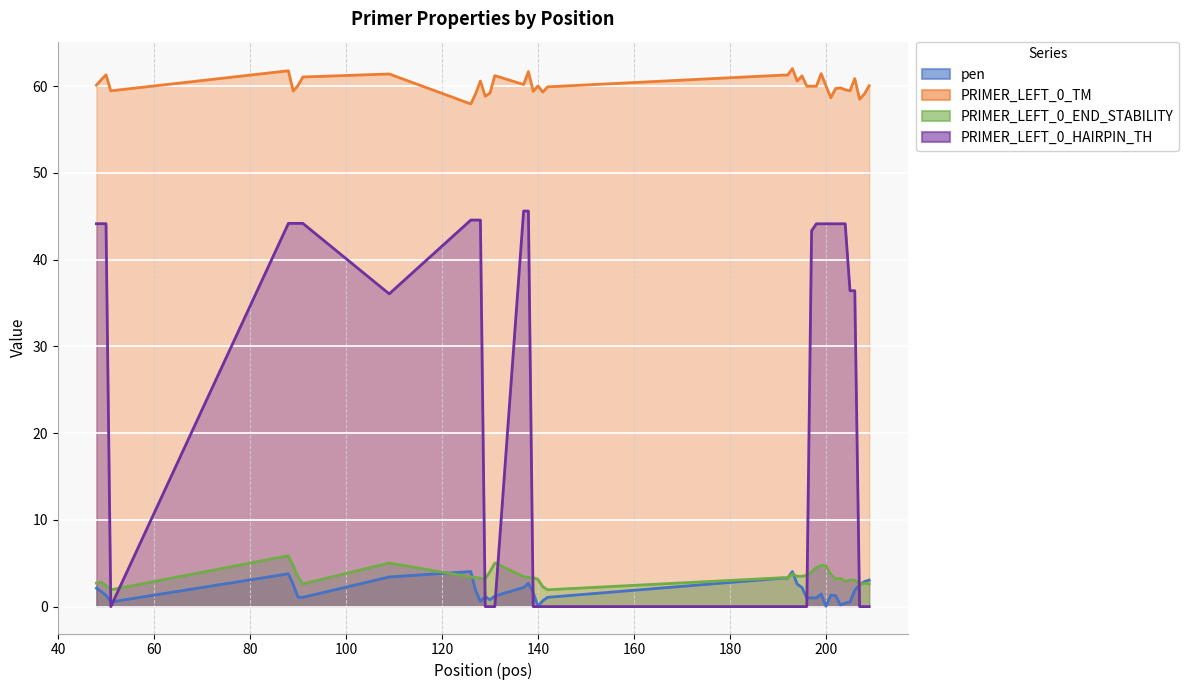

Does the chart display data point markers on the line(s)?

No